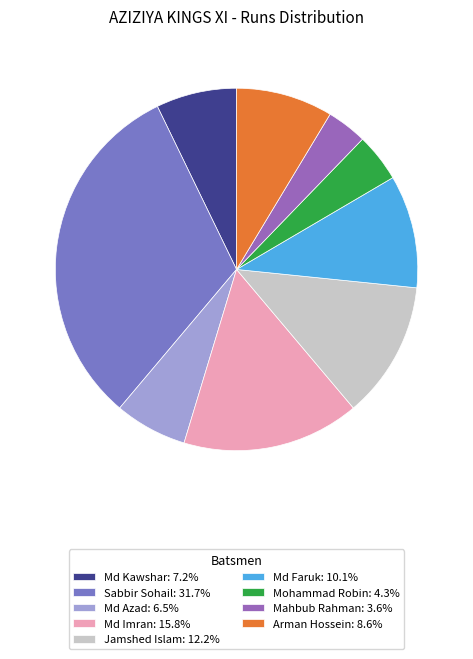

How many slices are in this pie chart?

9